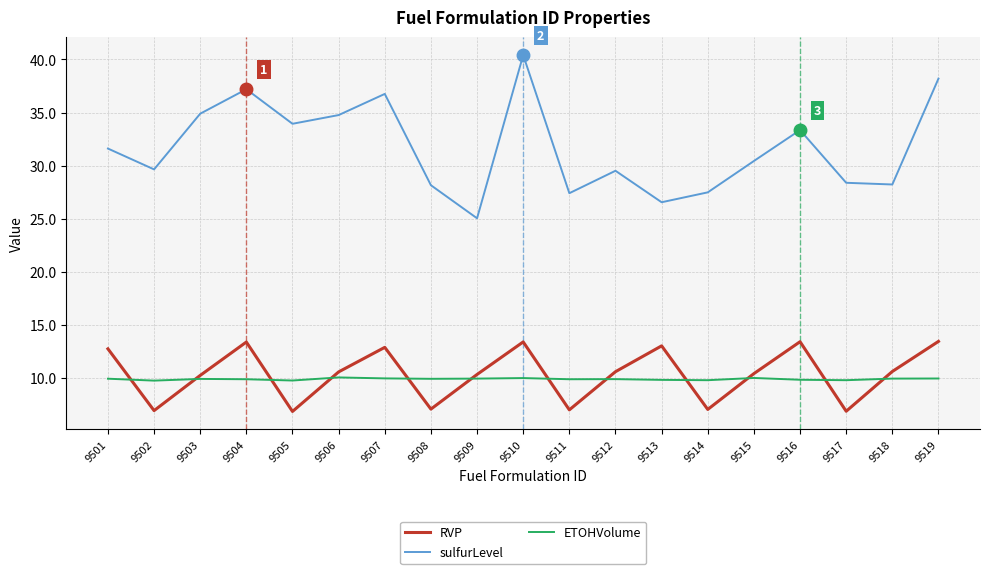

Which series has the widest spread of values?

sulfurLevel